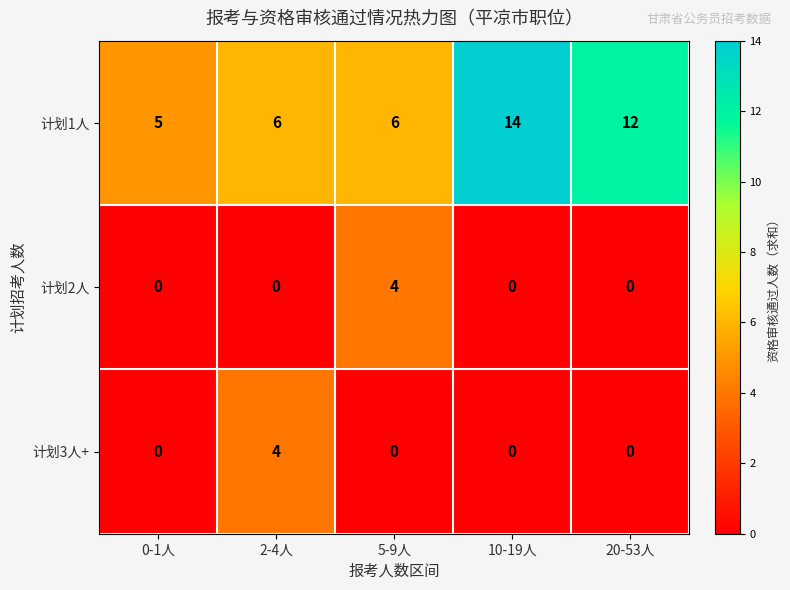

How many series are shown in this chart?

3